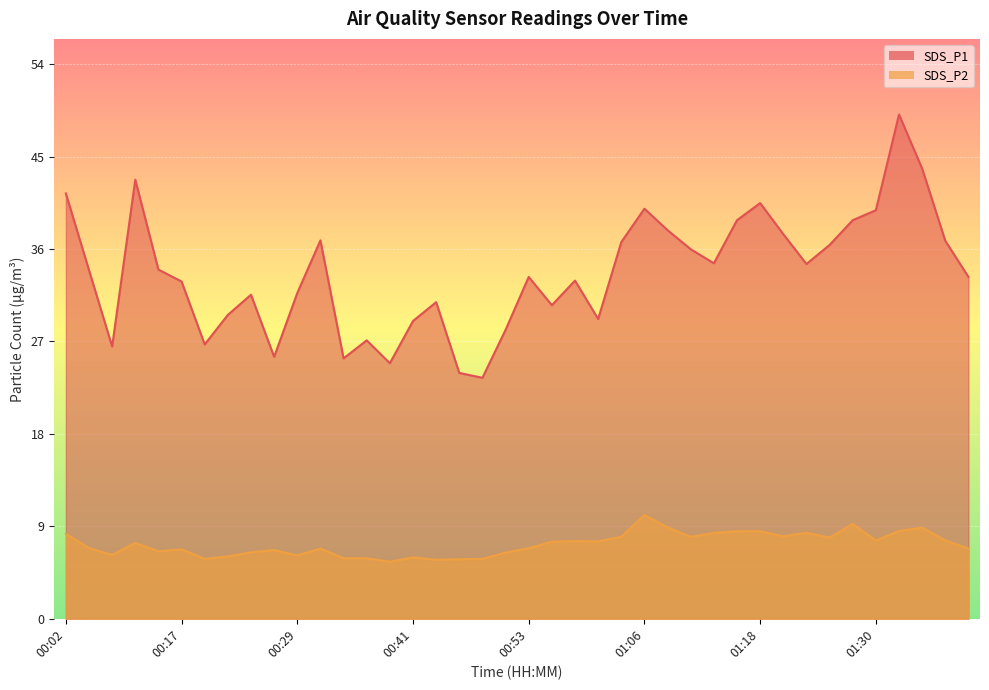

At which label does SDS_P1 first exceed 34?

00:02